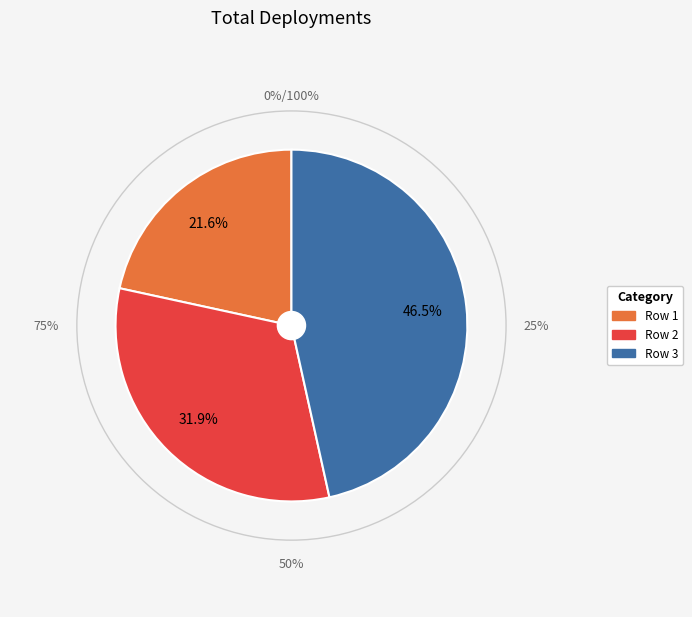

To the nearest percent, what is the average slice percentage?

33%